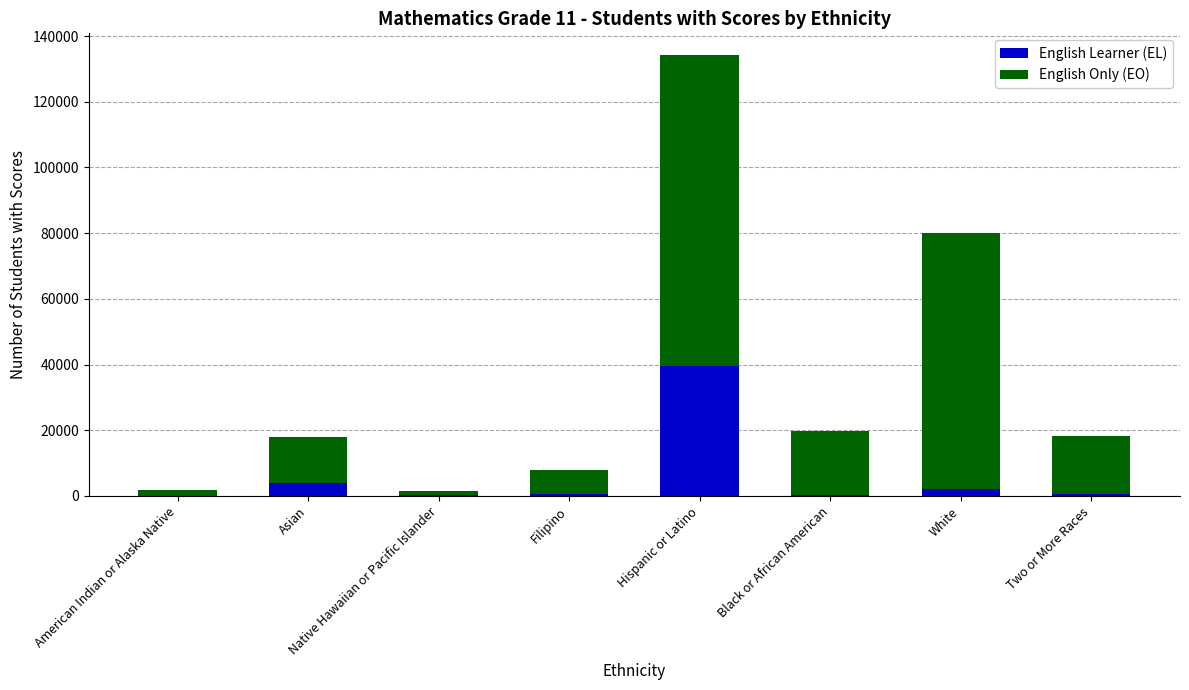

At which label does English Learner (EL) reach its peak?

Hispanic or Latino